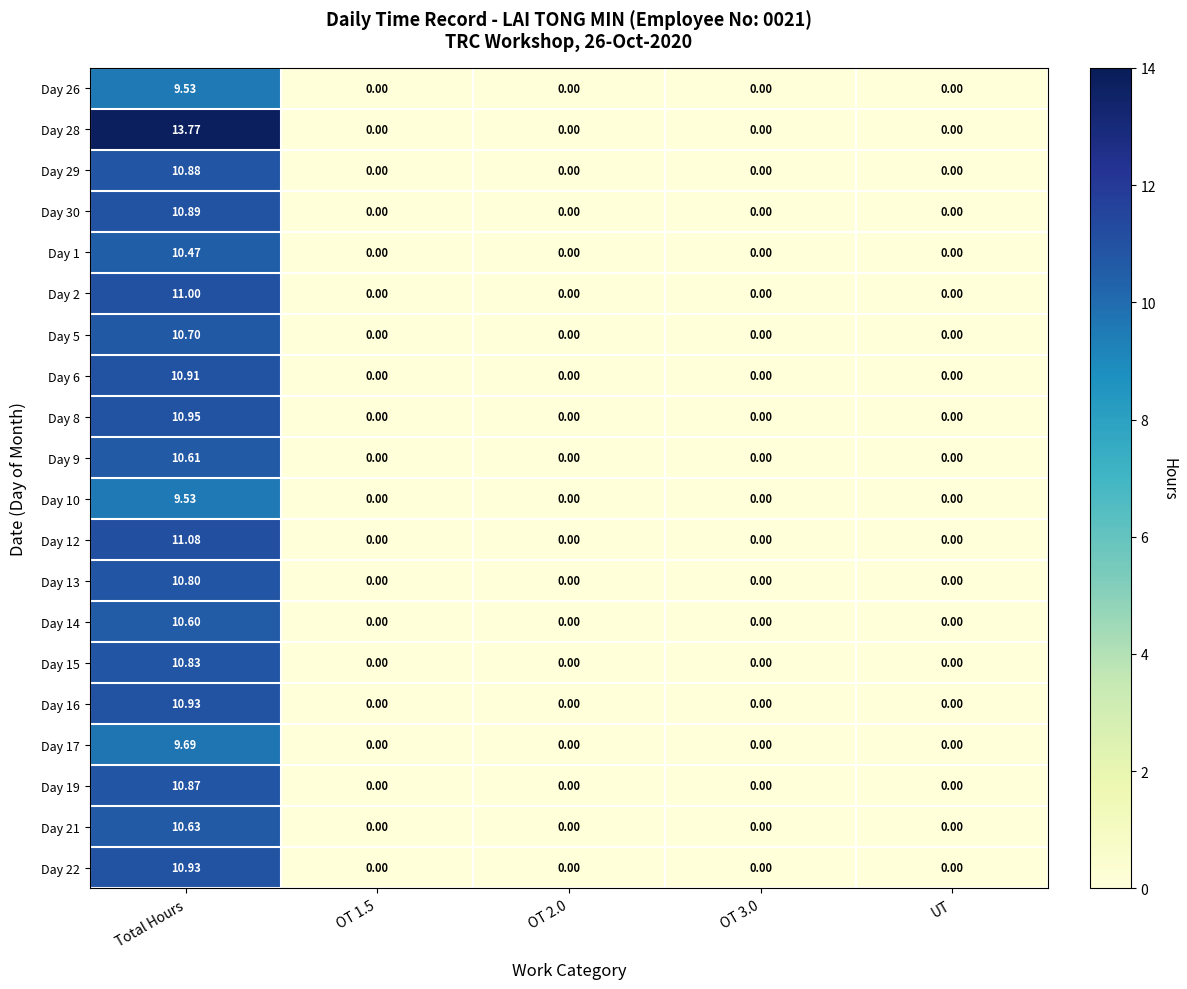

Which label corresponds to the largest value in the chart?

Total Hours